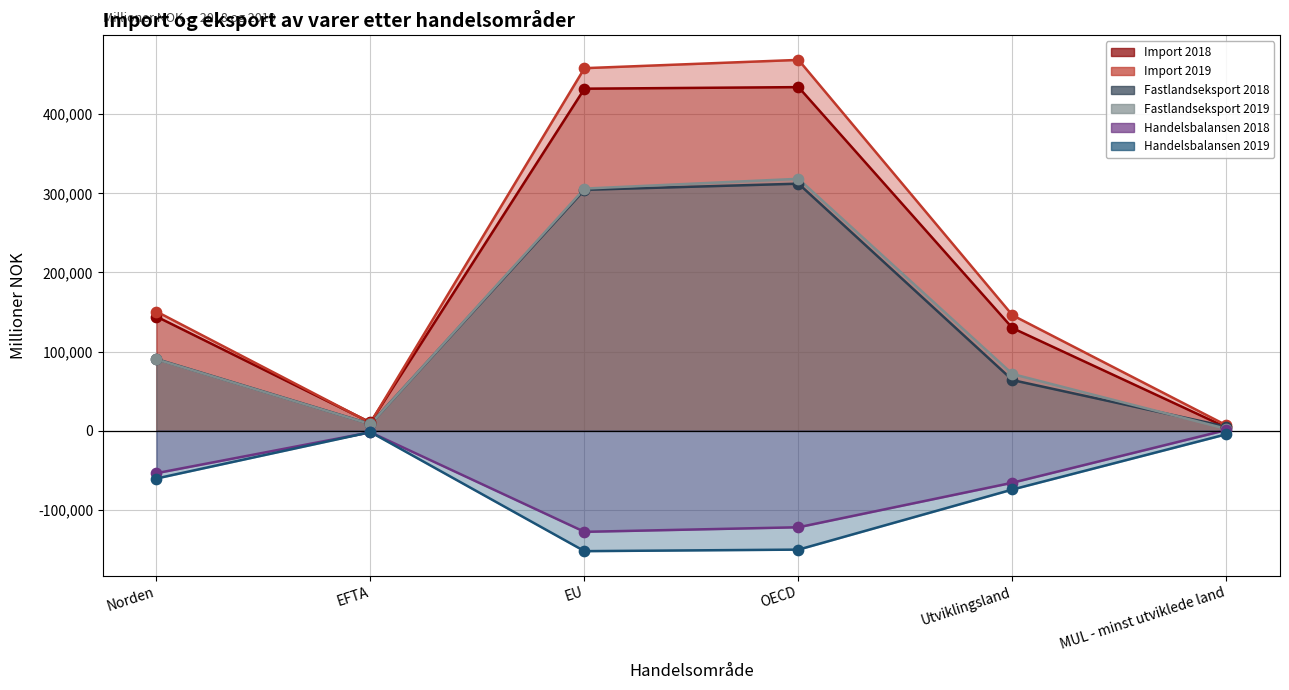

Which series has the widest spread of Y values?

Import 2019